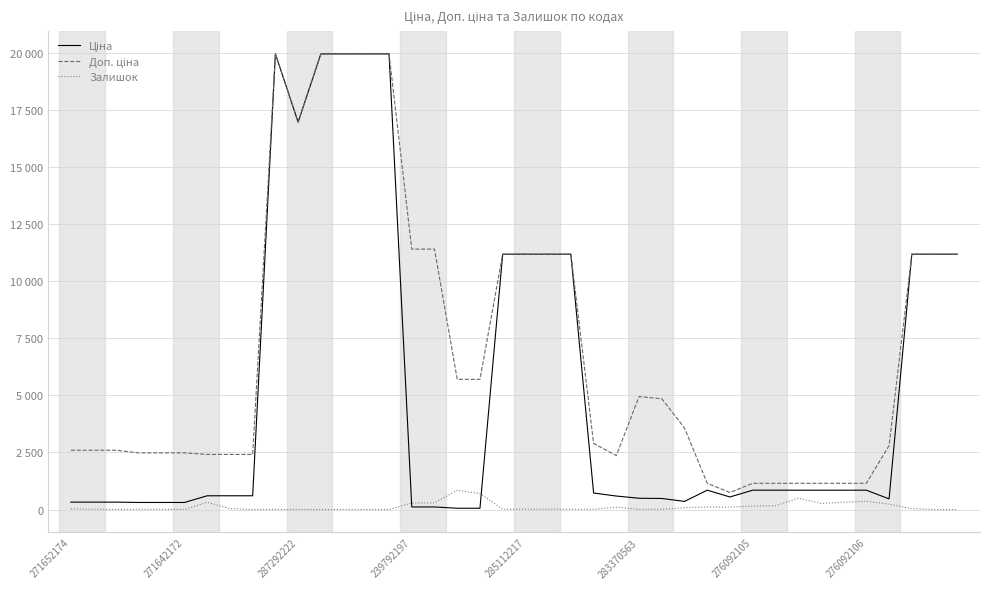

Does the chart have visible grid lines?

Yes